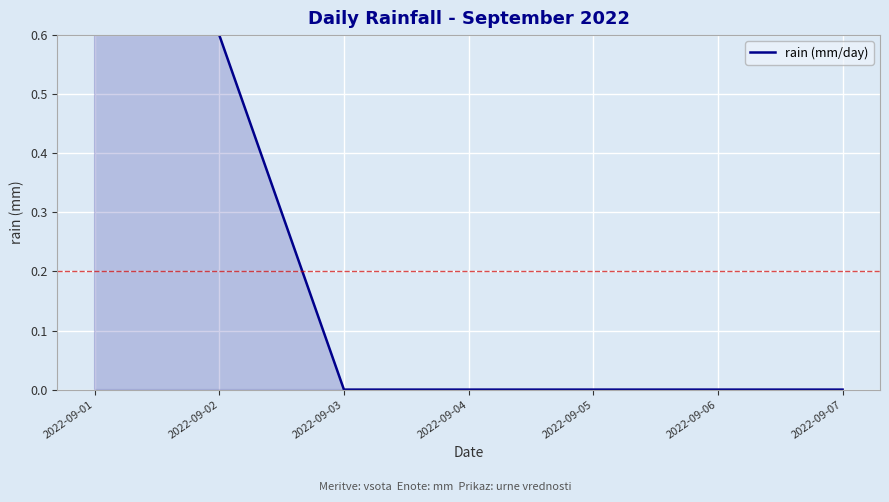

How many values are above zero?

2